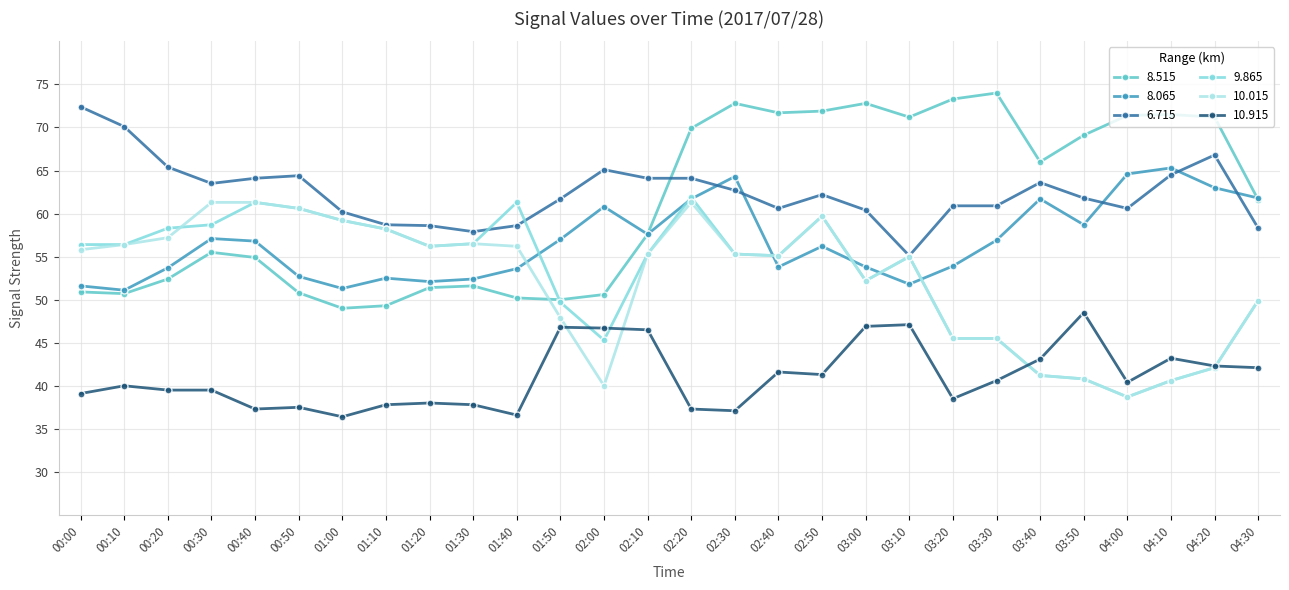

What is the difference between the second highest and second lowest values in the 9.865 series?

20.7